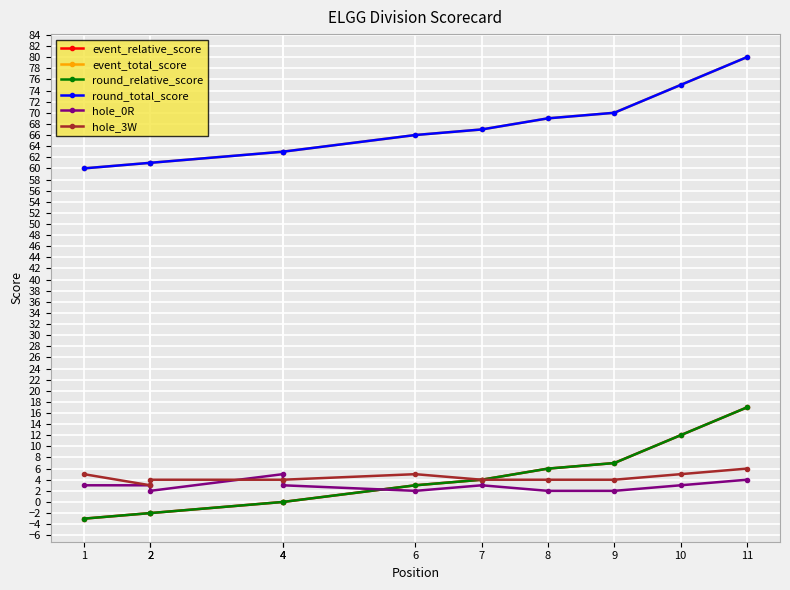

What is the approximate value of event_relative_score at 1, to the nearest 5?

-5